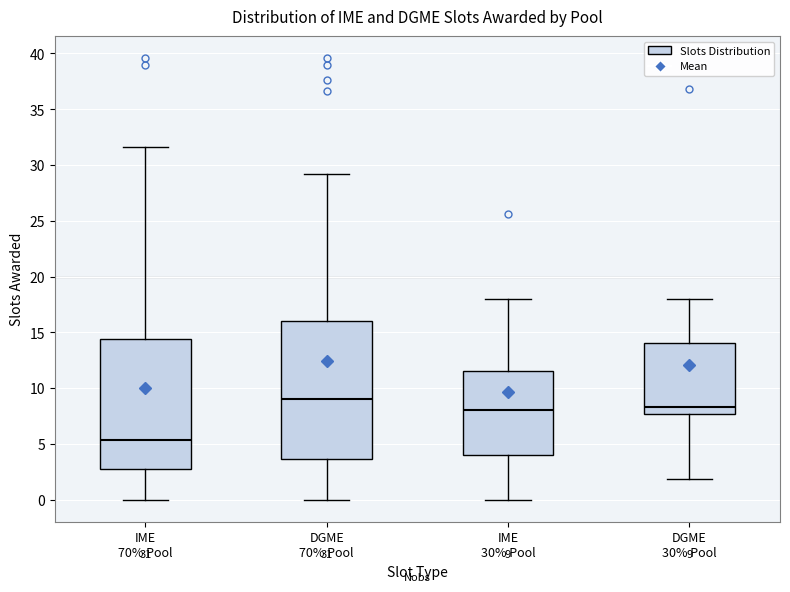

Which box has the highest median line?

DGME 70% Pool